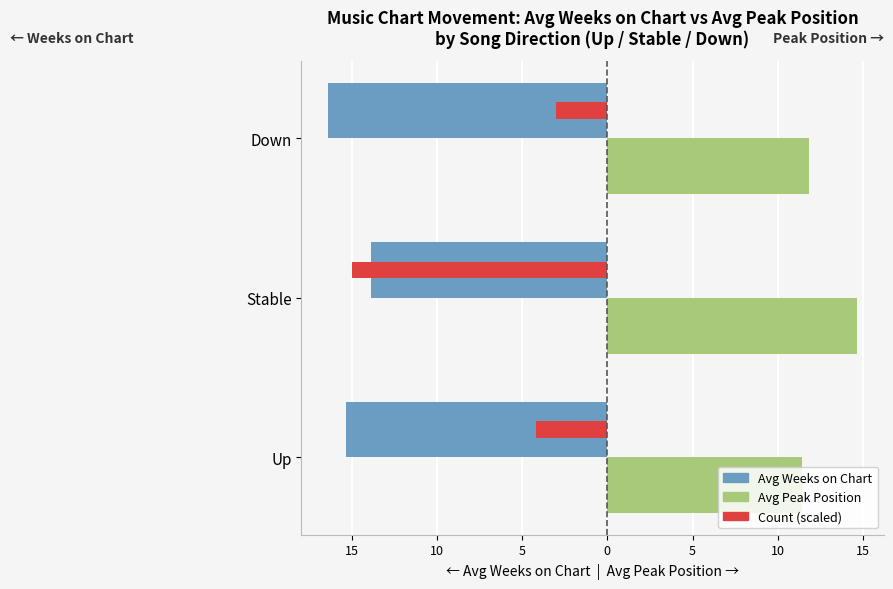

The value of Avg Peak Position at Up is 20.3. True or false?

False